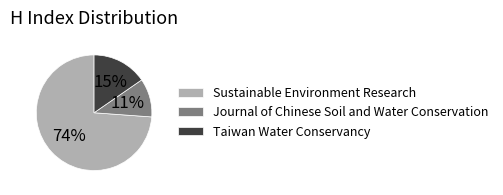

Which slice is the largest?

Sustainable Environment Research